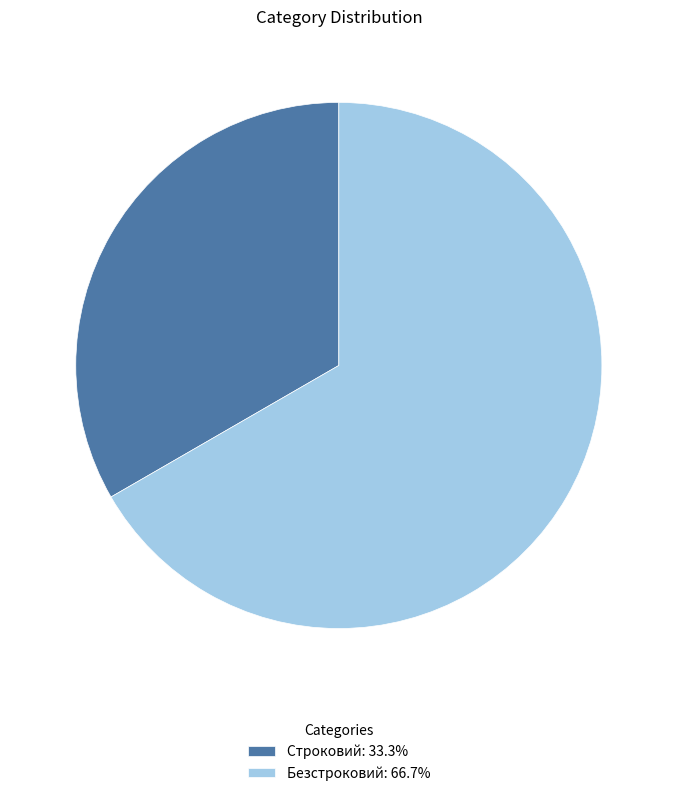

Approximately how many times larger is the value at Безстроковий: 66.7% compared to Строковий: 33.3%?

2.0